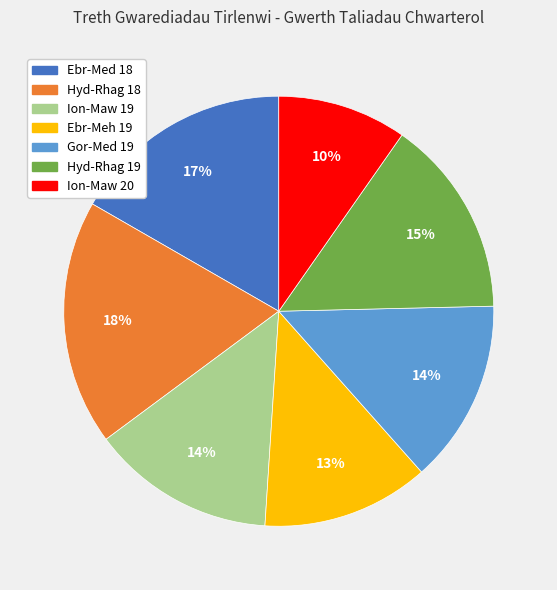

Combined, do Ebr-Med 18 and Ion-Maw 19 account for over 50%?

No